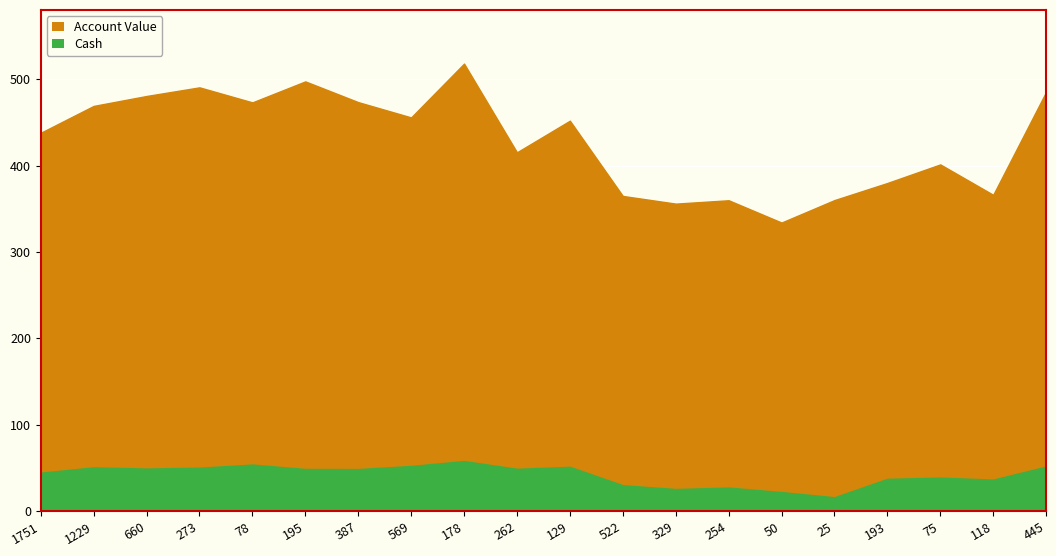

What is the total value across all series at 50?

356.0